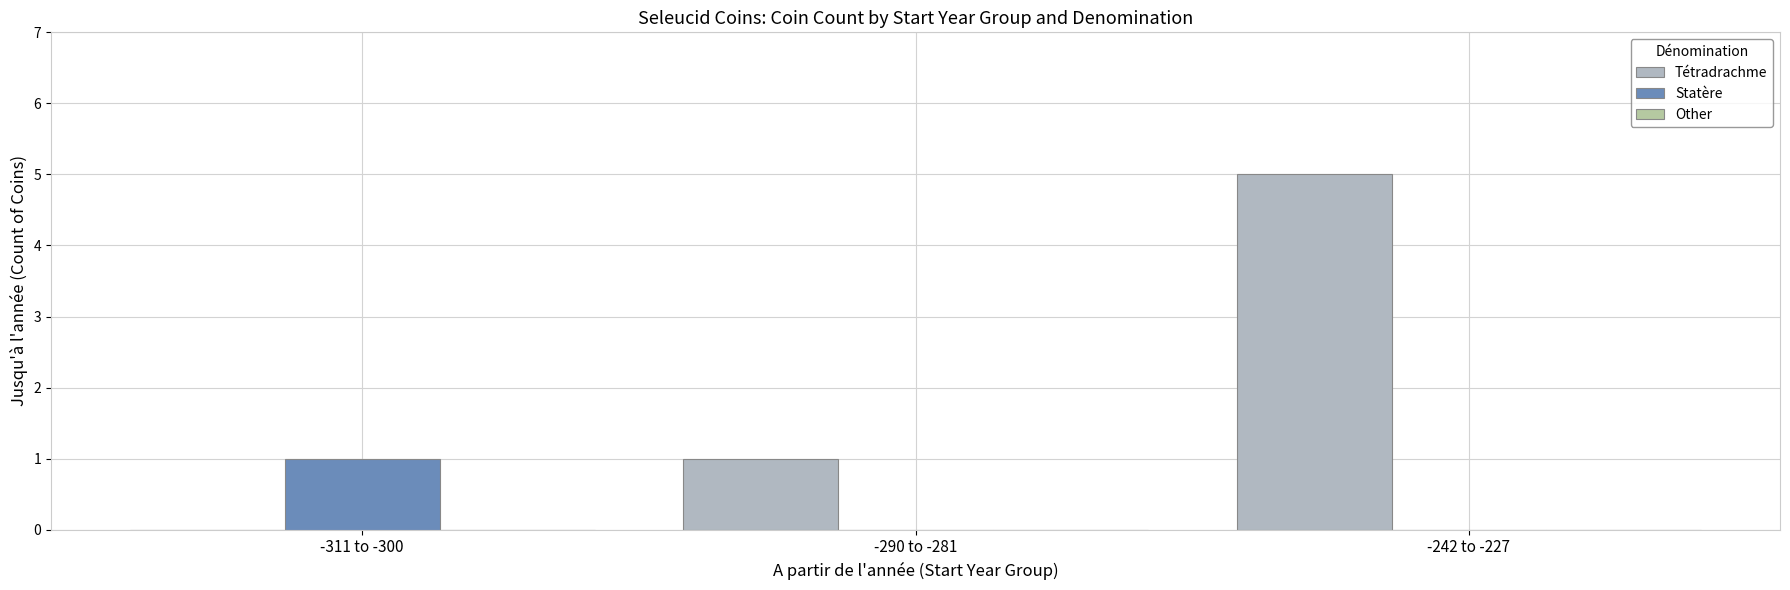

Reading left to right, transcribe all the data shown in this chart.

Tétradrachme: -311 to -300=0	-290 to -281=1	-242 to -227=5
Statère: -311 to -300=1	-290 to -281=0	-242 to -227=0
Other: -311 to -300=0	-290 to -281=0	-242 to -227=0